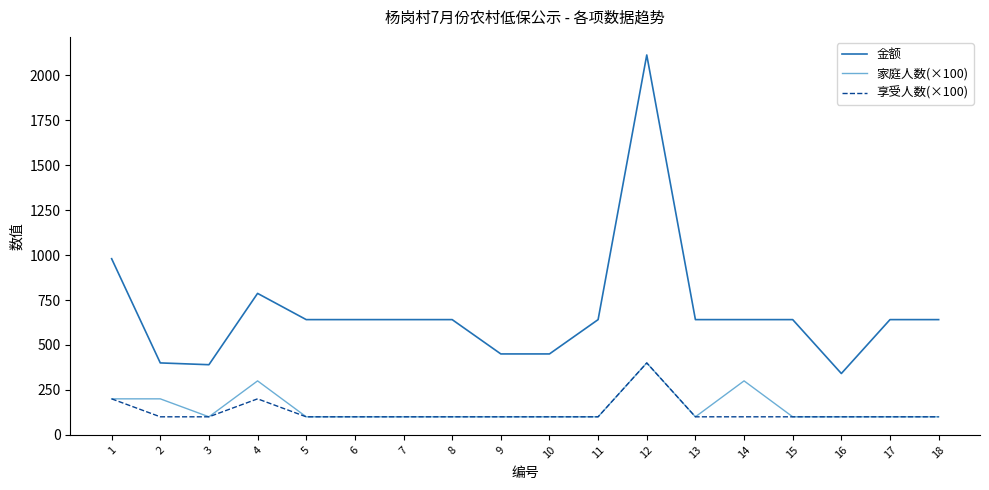

The value of 家庭人数(×100) at 18 is 100. True or false?

True